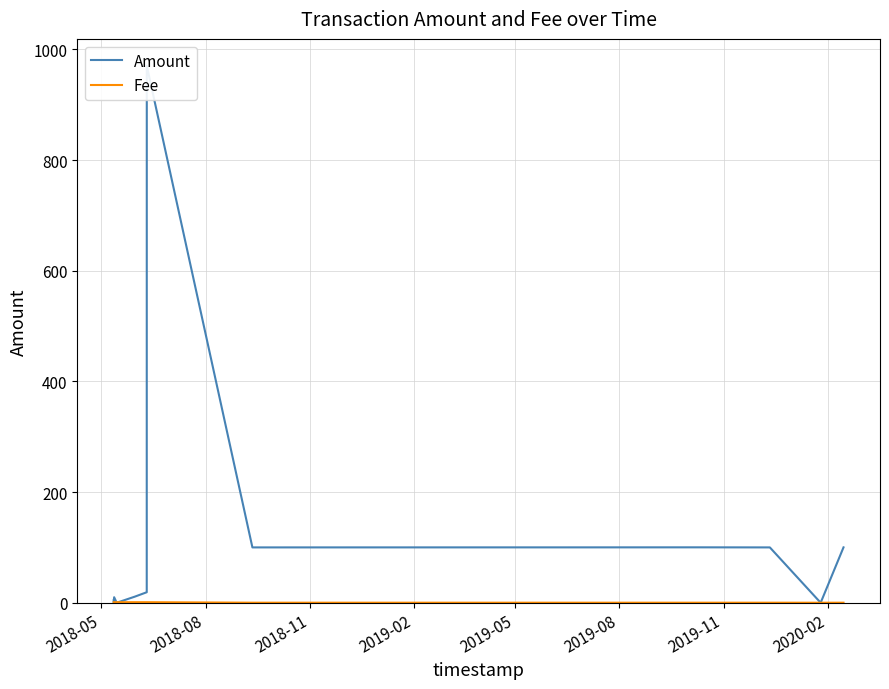

The Fee series shows 0.3 at 2019-02. True or false?

False